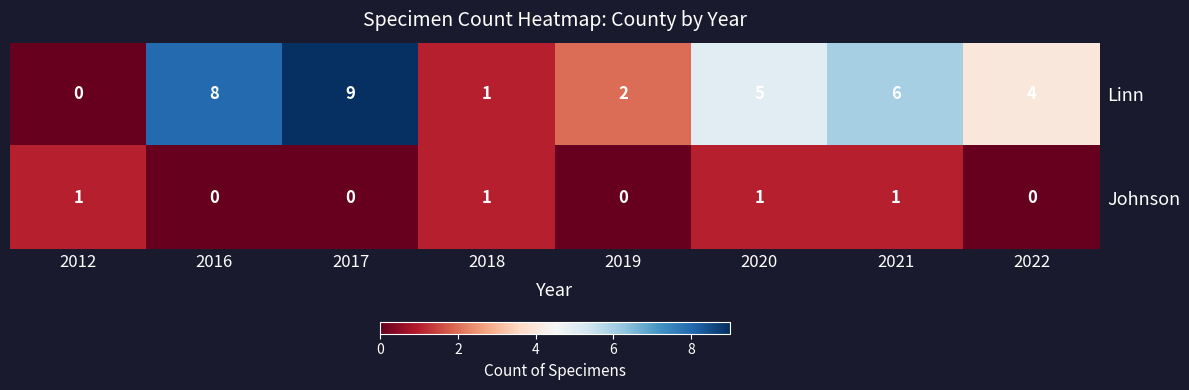

Rank the categories by Linn value from lowest to highest.

2012, 2018, 2019, 2022, 2020, 2021, 2016, 2017